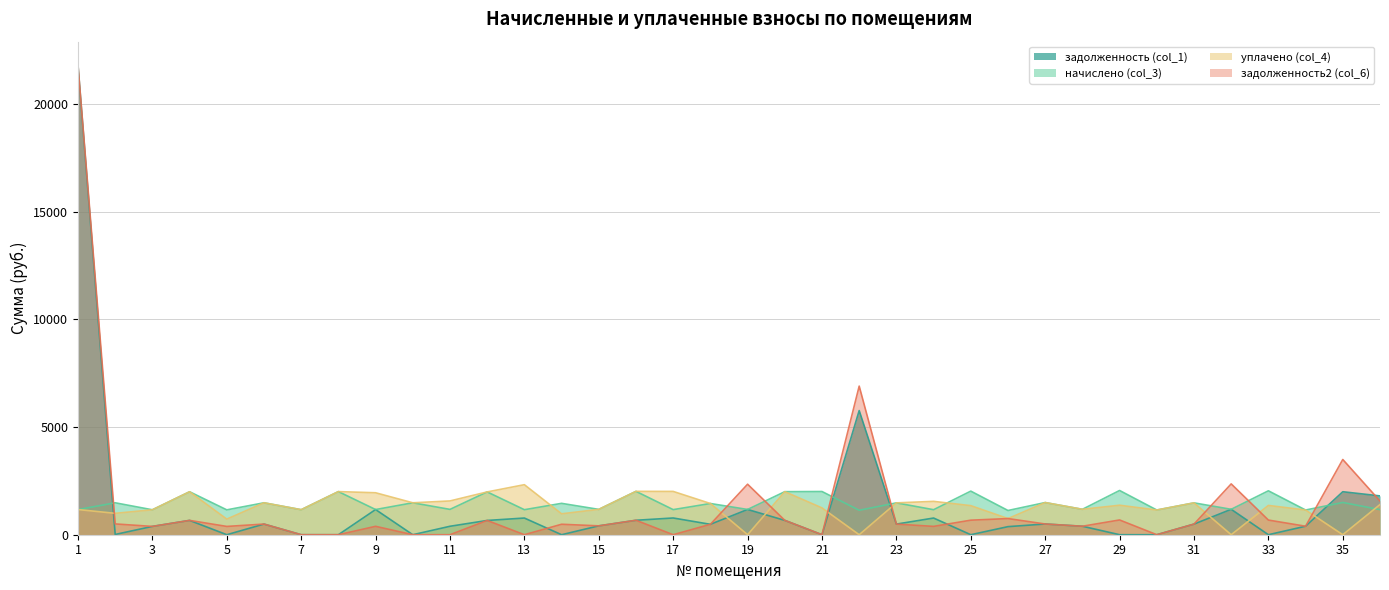

What is the value of the начислено (col_3) point at the 32nd from the left?

1179.8